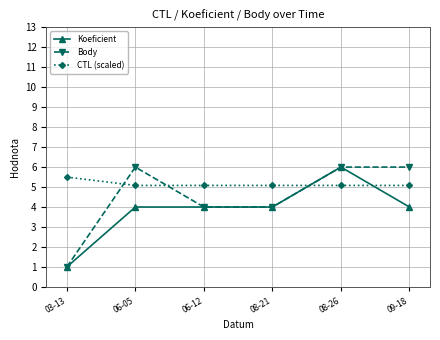

The value of Body at 08-21 is 4.0. True or false?

True